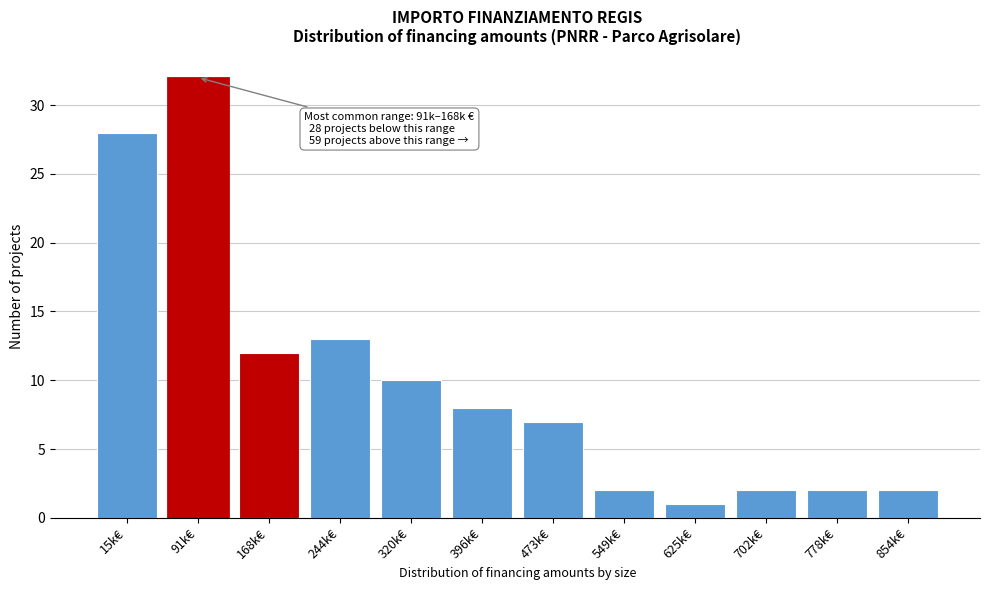

Reading left to right, list all the values displayed in this chart.

28	32	12	13	10	8	7	2	1	2	2	2